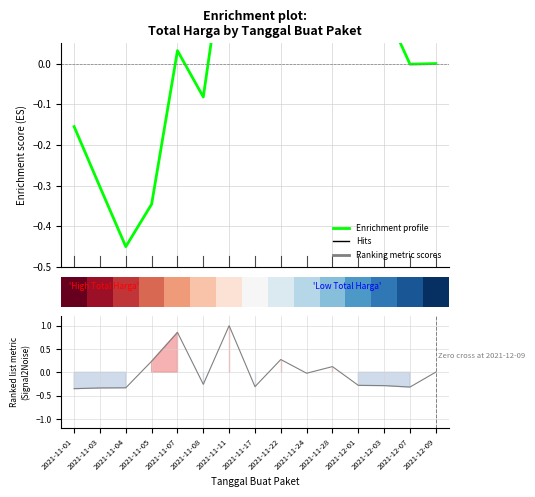

What is the value of the Enrichment profile point at the 7th from the left?

0.4